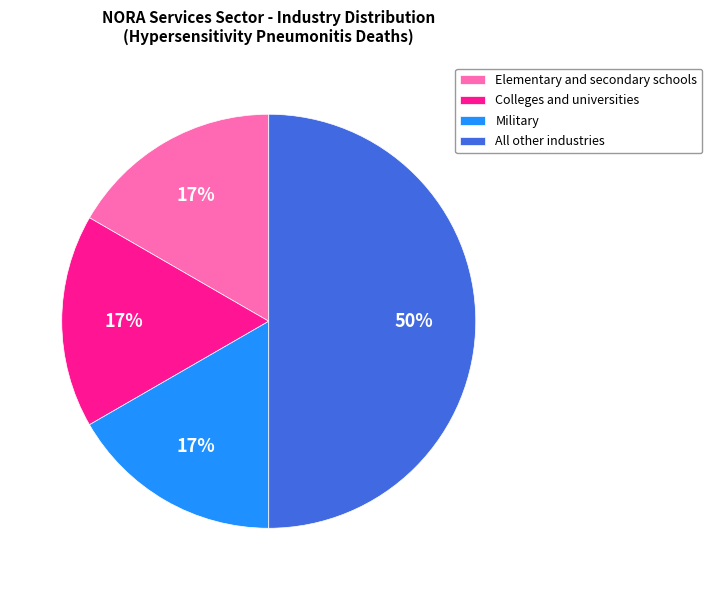

Count the number of slices in the pie.

4